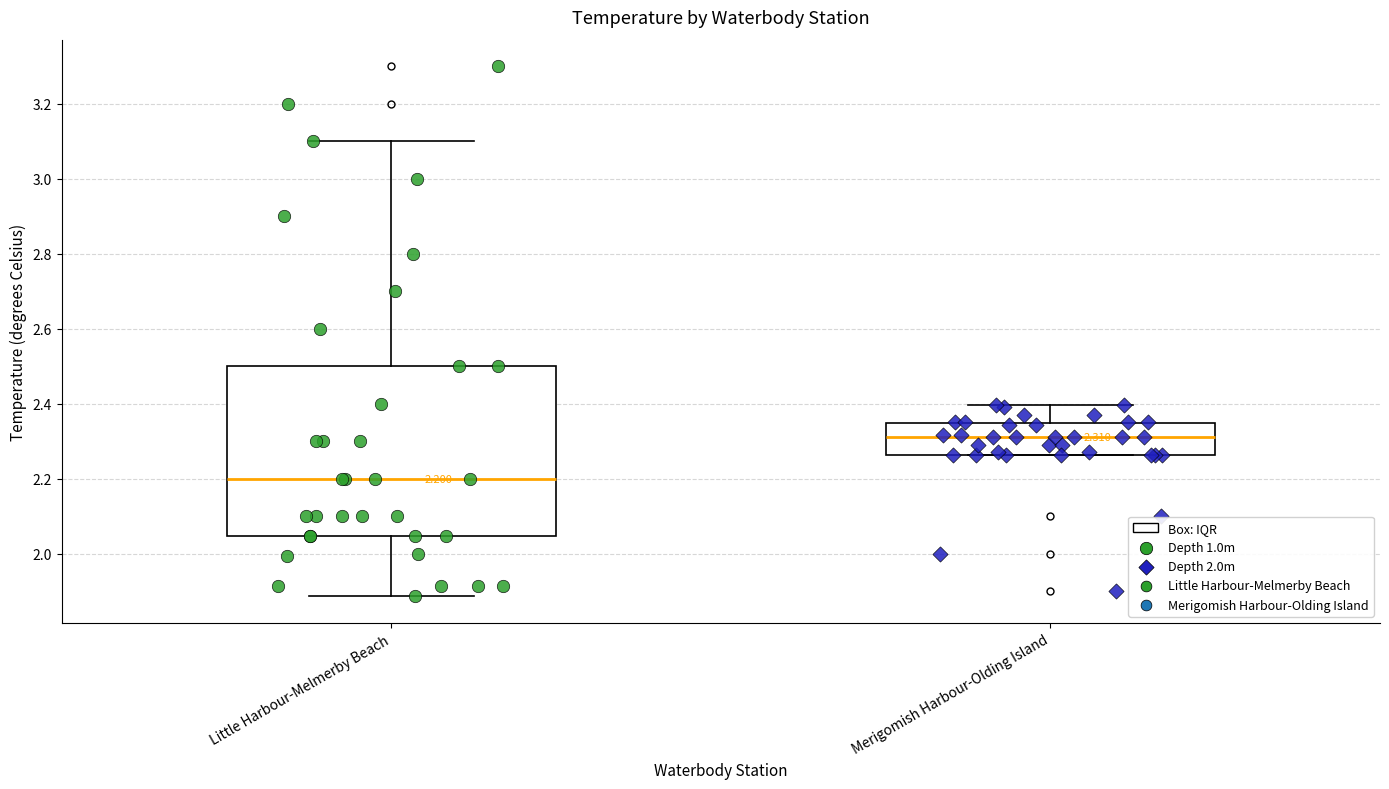

Which box is the tallest, from its lower edge to its upper edge?

Little Harbour-Melmerby Beach